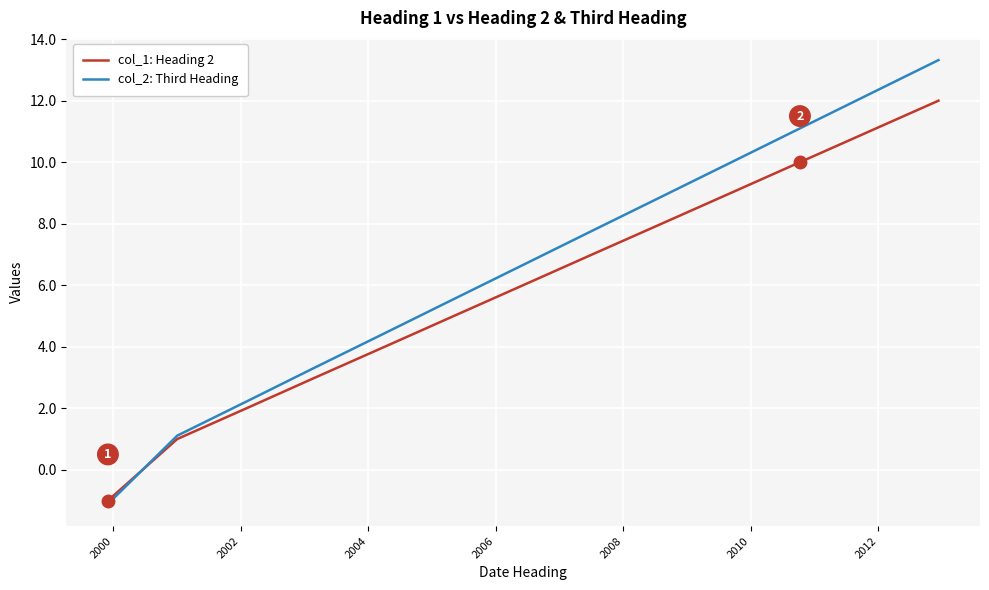

Rank the series by their average value, from lowest to highest.

col_1: Heading 2, col_2: Third Heading